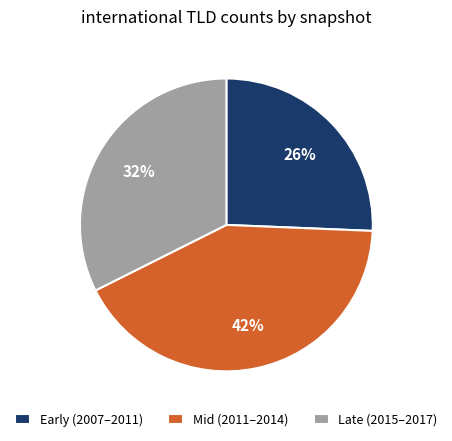

Is it true that Late (2015–2017) is 17% of the pie?

False